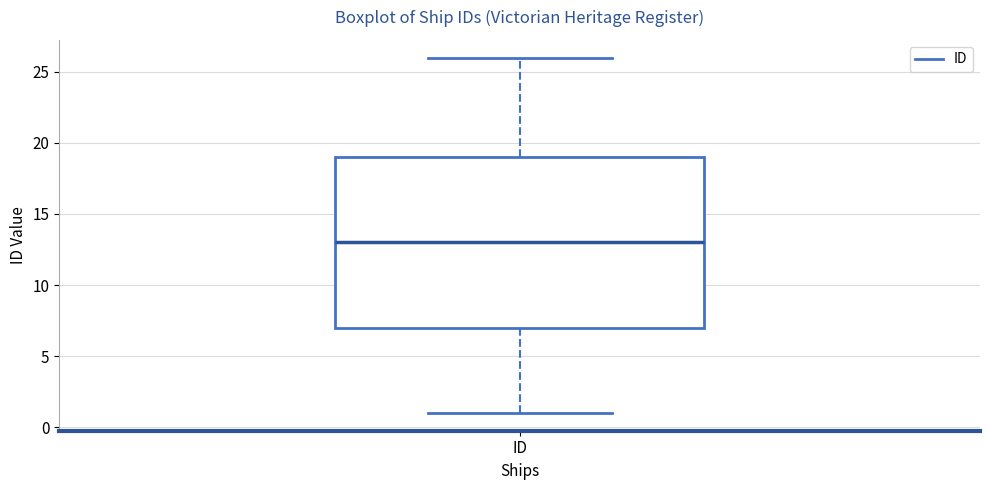

Where does the median line of the box for ID sit on the y-axis? The values are not printed on the chart, so give them approximately, as read against the axis.

13